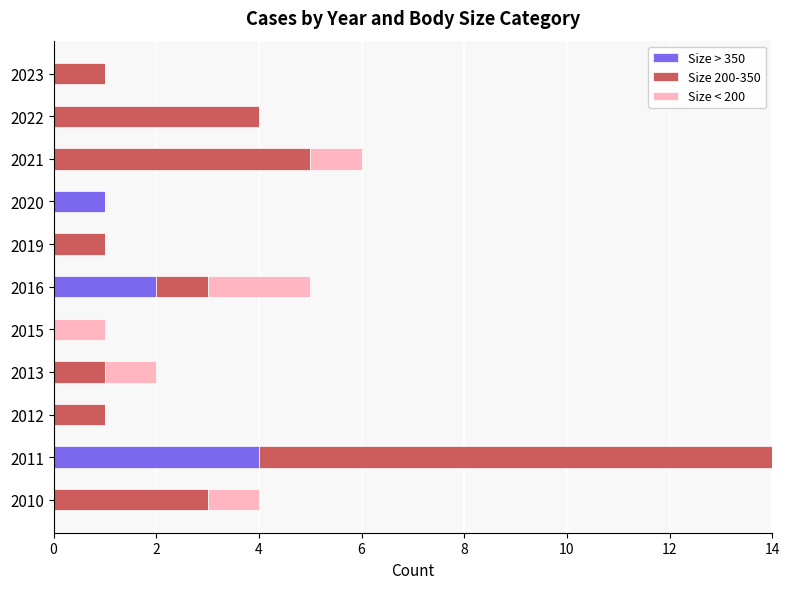

At which category is the sum across all series the highest?

2011